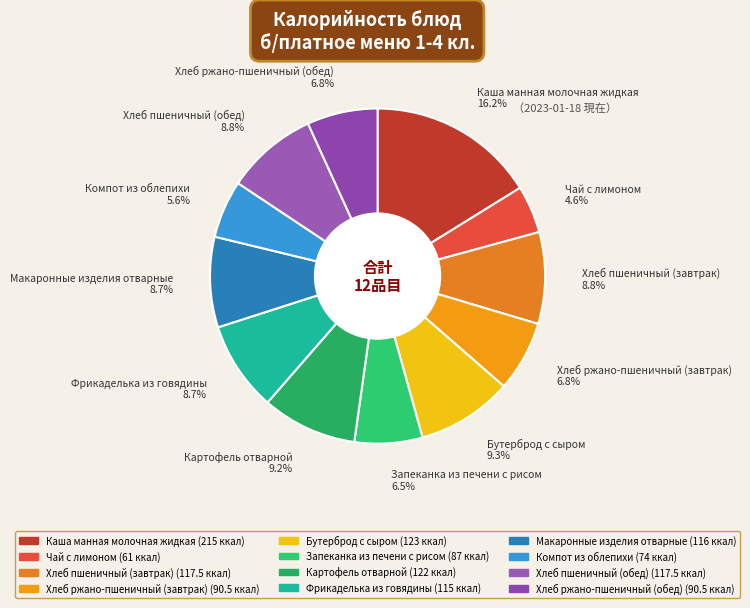

Approximately how many times larger is the value at Хлеб пшеничный (обед) 8.8% compared to Хлеб ржано-пшеничный (завтрак) 6.8%?

1.3